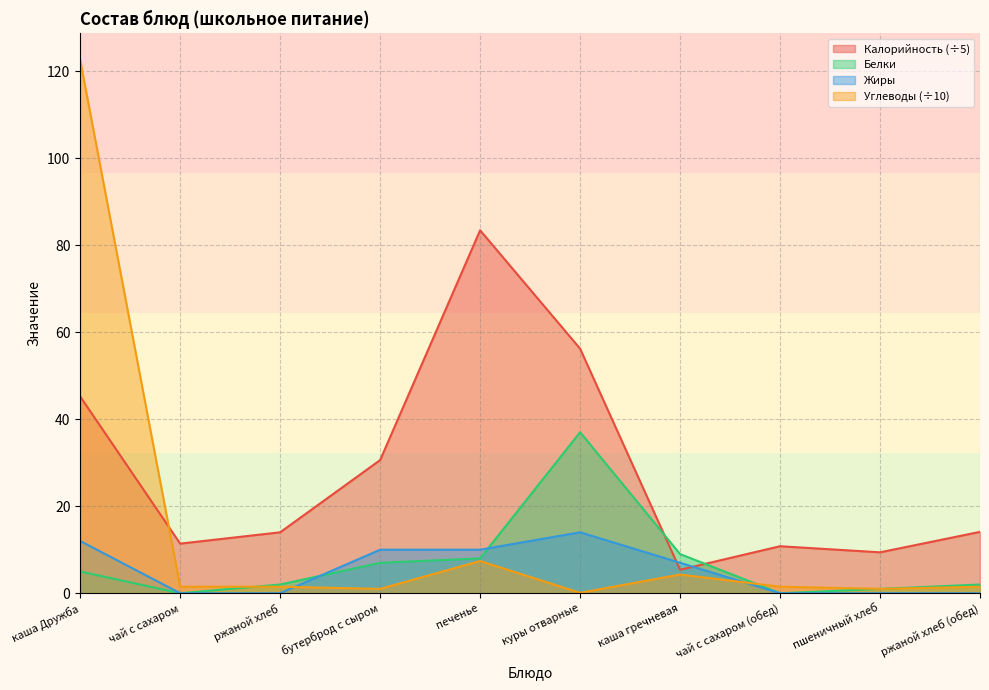

At which category does Углеводы reach its first local peak?

печенье